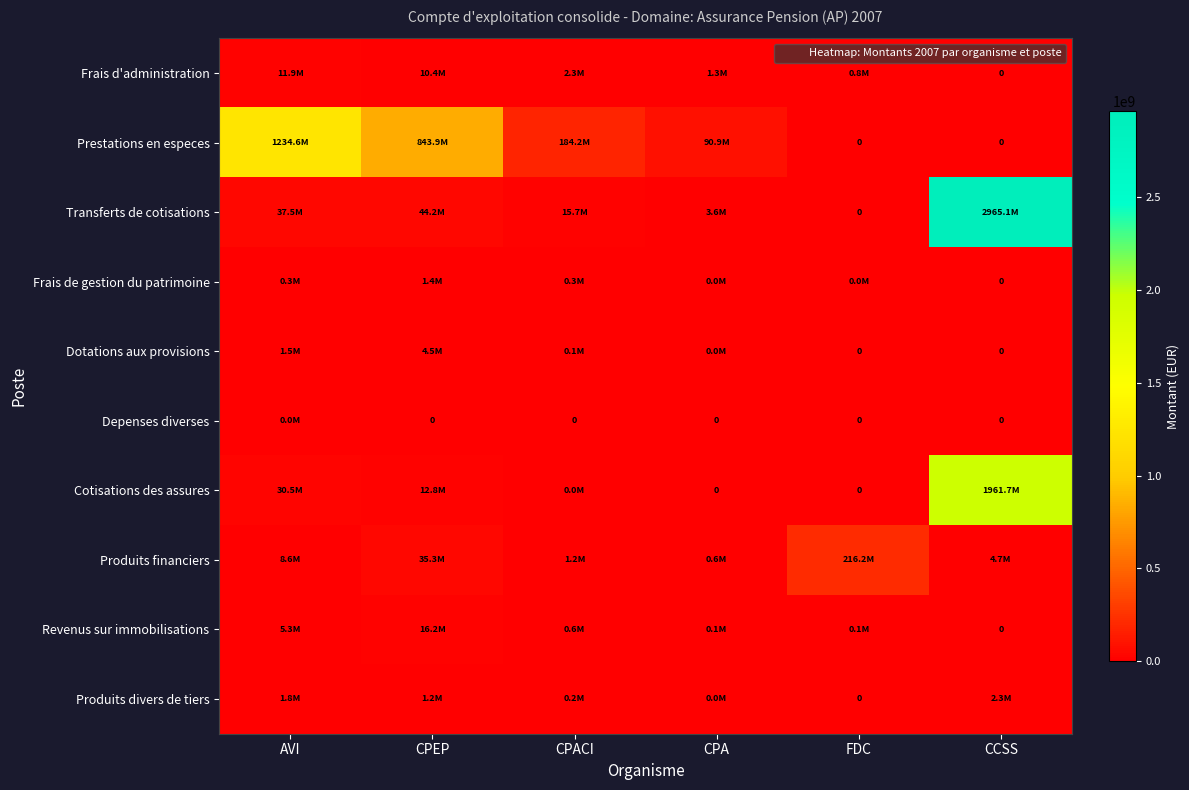

The Transferts de cotisations series shows 0.0 at FDC. True or false?

True